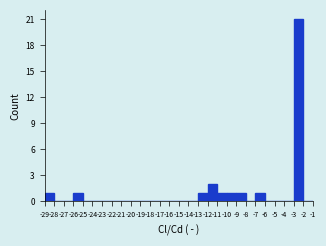

How tall is the bar that spans -9 to -8 on the x-axis? The values are not printed on the chart, so give them approximately, as read against the axis.

1